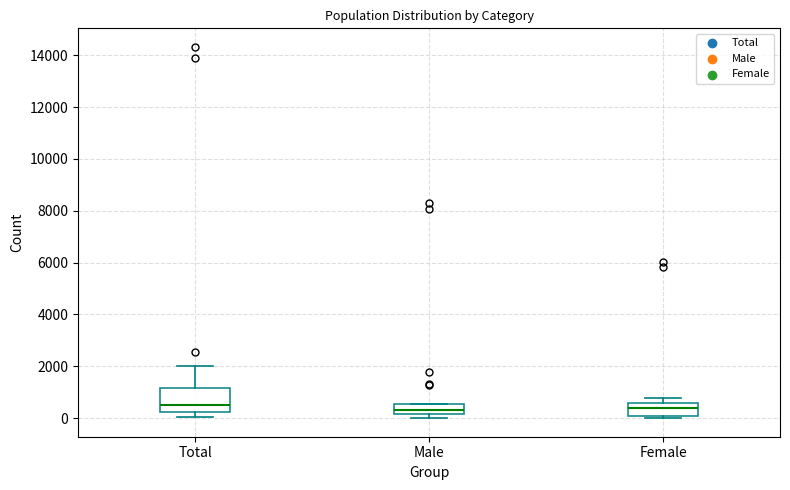

Reading left to right, read every box against the y-axis: the position of its median line, the range the box covers, and the ends of its whiskers. The values are not printed on the chart, so give them approximately, as read against the axis.

Total: median 400, box 200 to 1200, whiskers 0 to 2000
Male: median 400, box 200 to 600, whiskers 0 to 600
Female: median 400, box 0 to 600, whiskers 0 (just below the box's lower edge) to 800